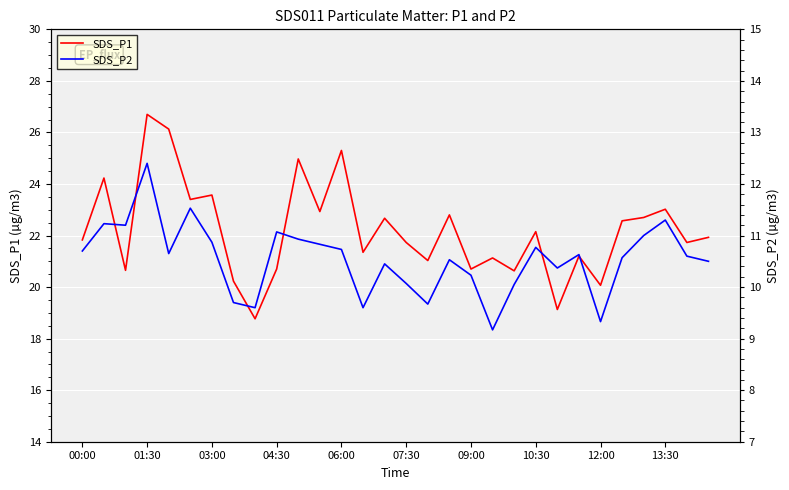

Count the number of data series in this chart.

2